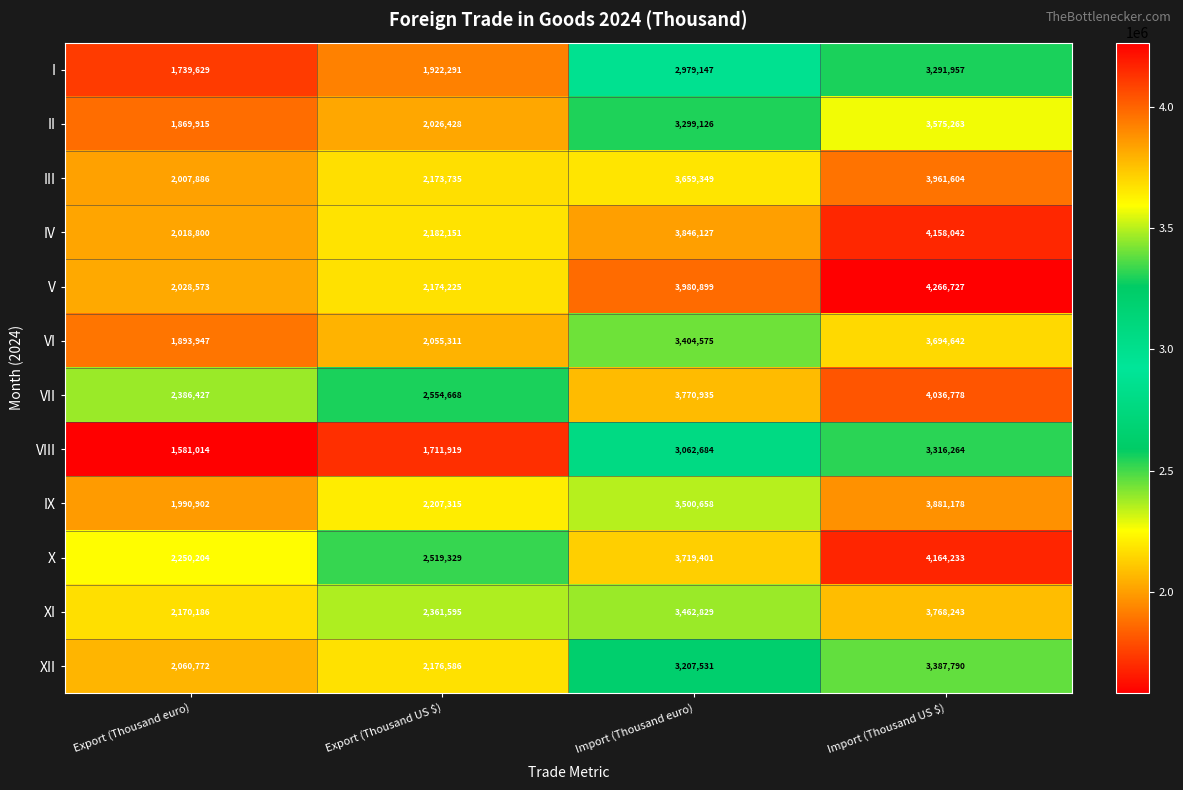

What is the minimum value shown in the chart?

1581014